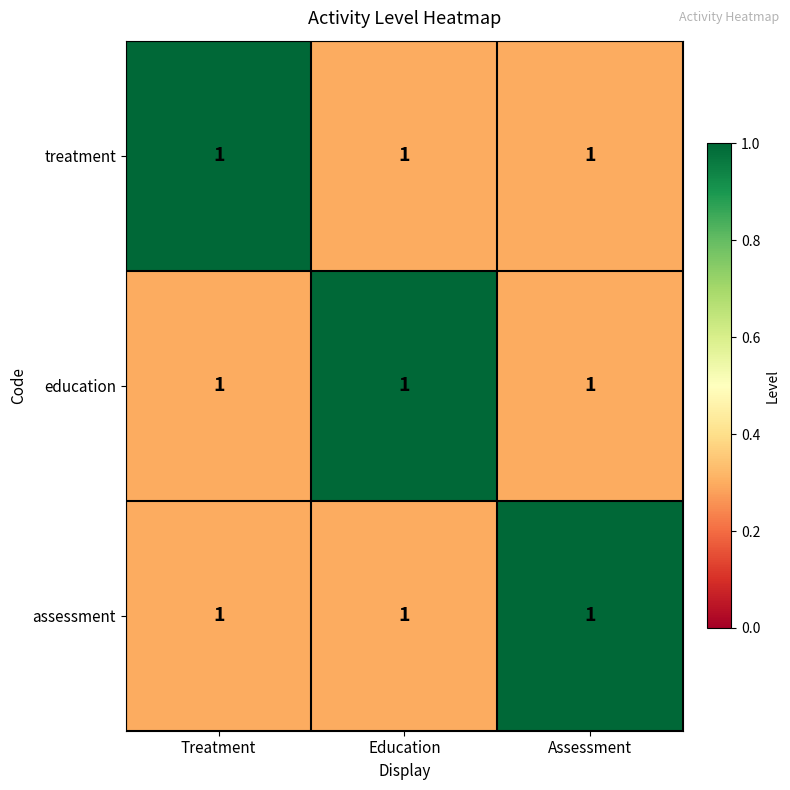

At which label does education reach its minimum?

Treatment